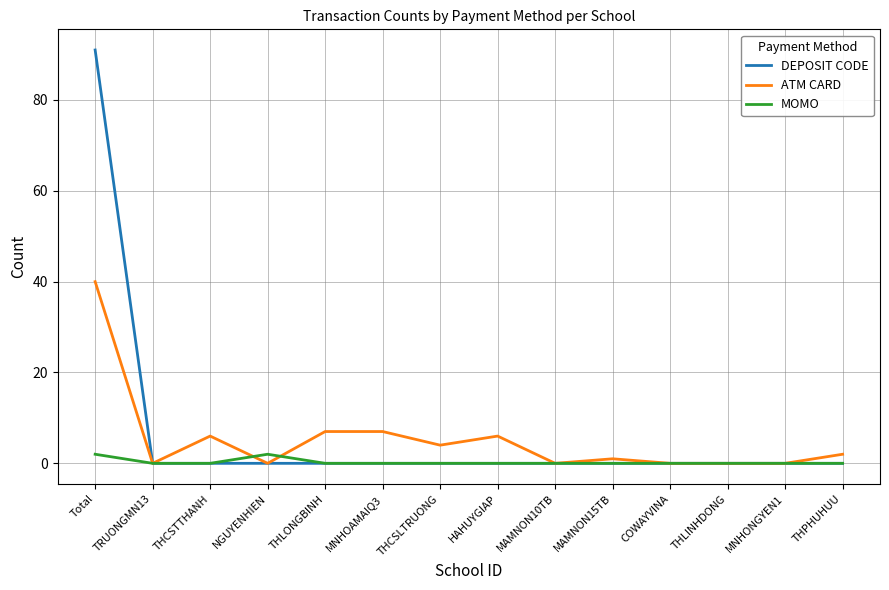

Which series has the largest range (max minus min)?

DEPOSIT CODE